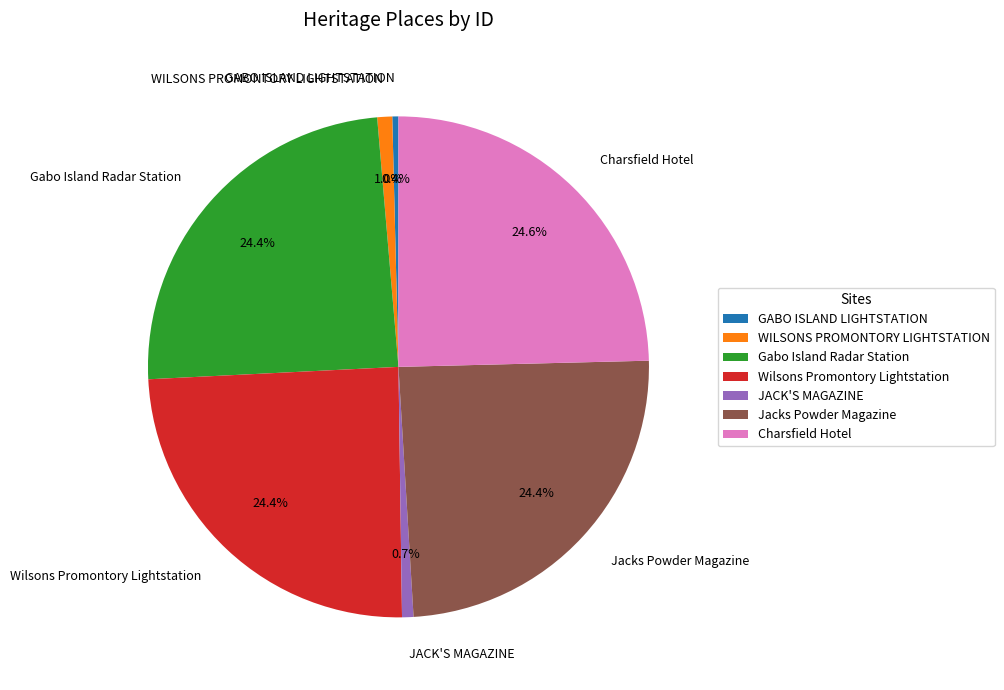

How many segments does this pie chart have?

7